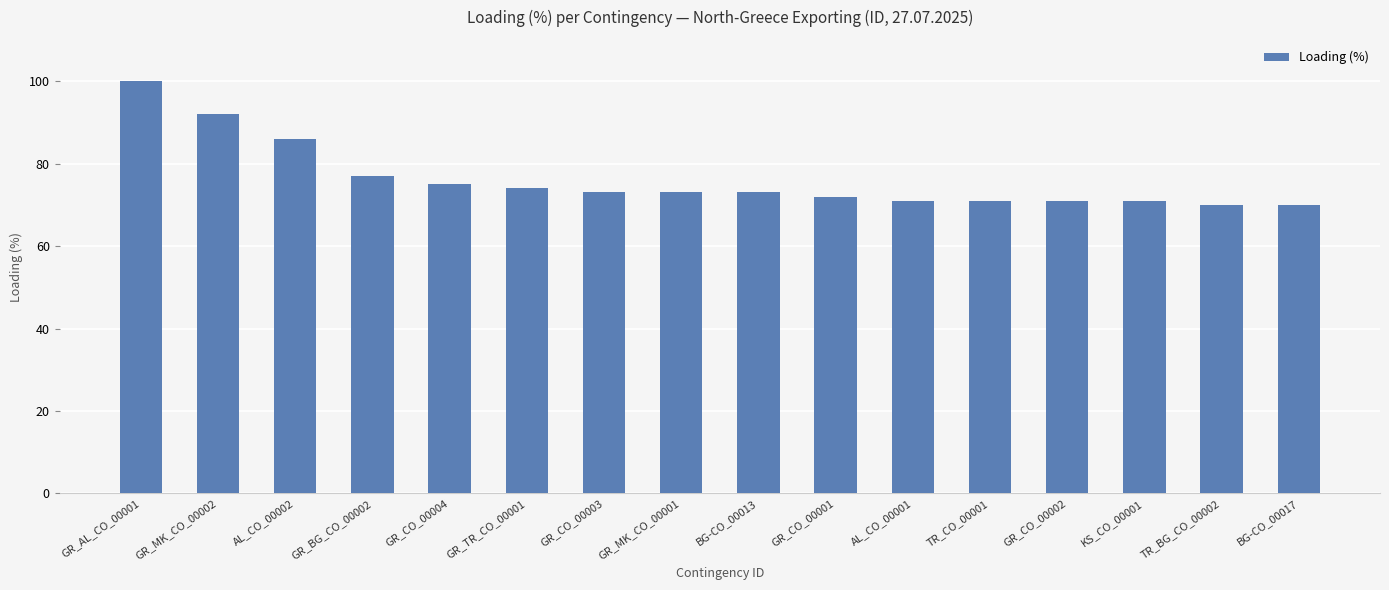

What is the label of the 14th bar from the left?

KS_CO_00001